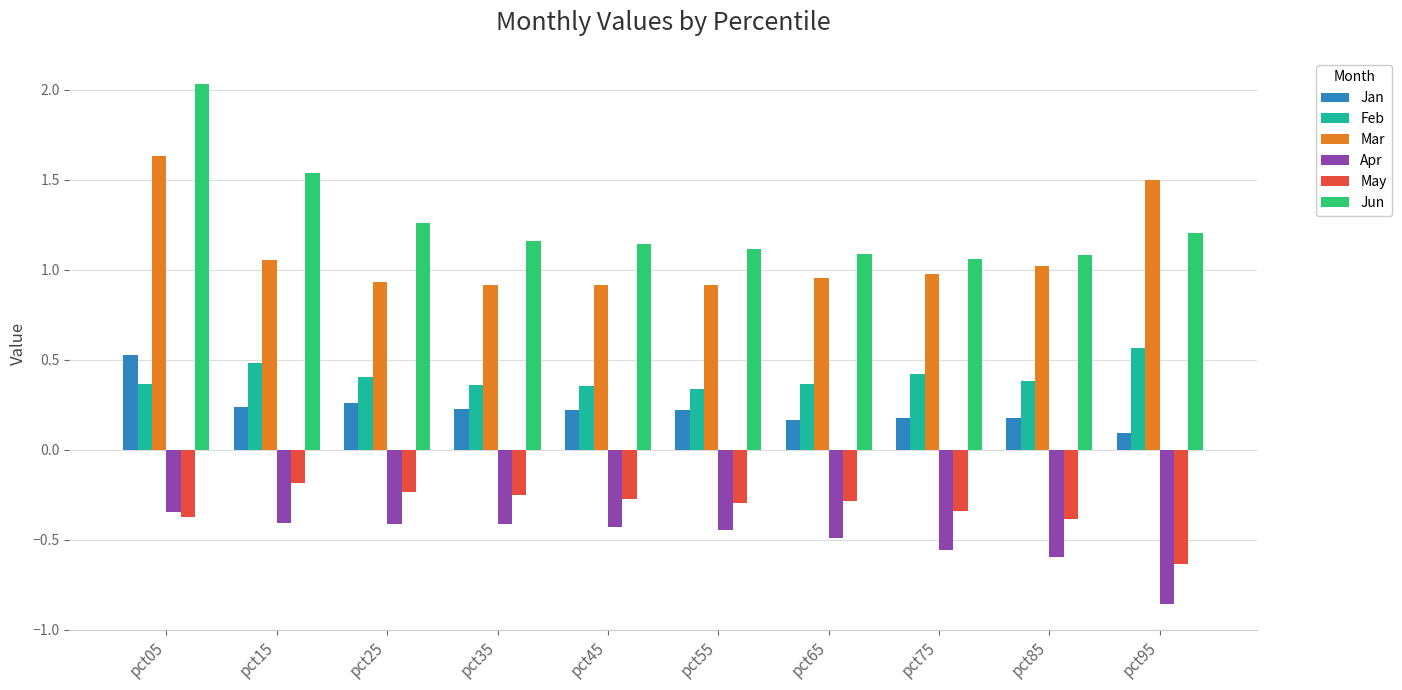

The value of Apr at pct35 is -0.4. True or false?

True